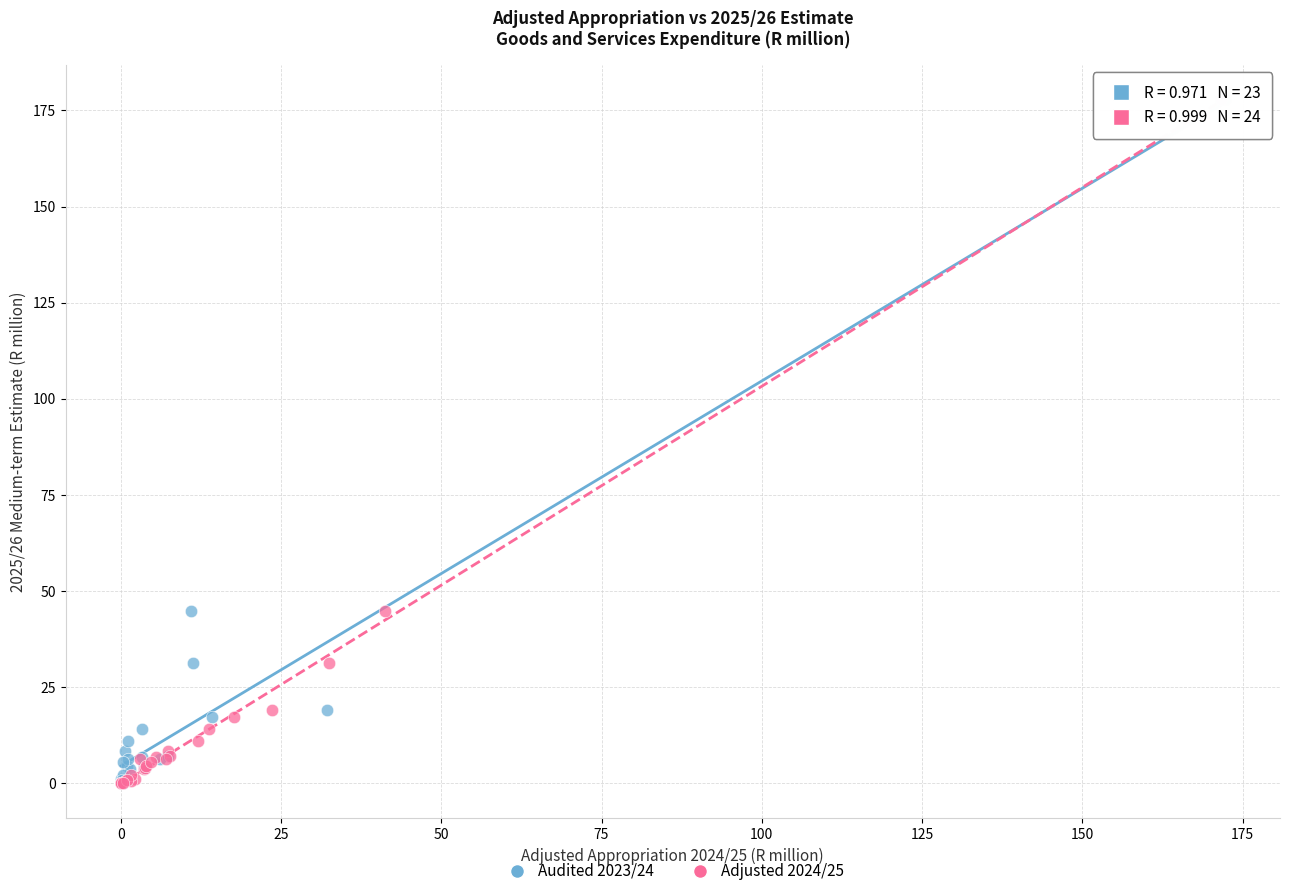

What are all the series names shown in the legend?

Audited 2023/24, Adjusted 2024/25